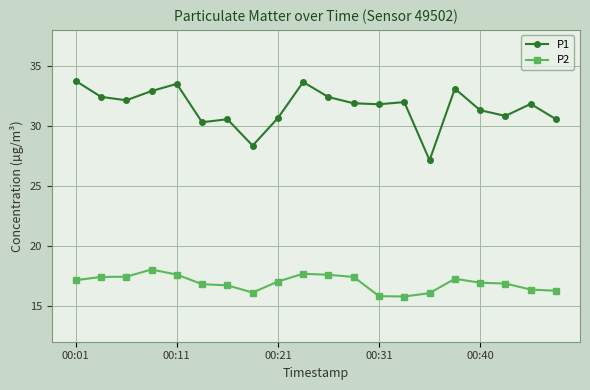

True or false: P1 and P2 cross at least once.

False